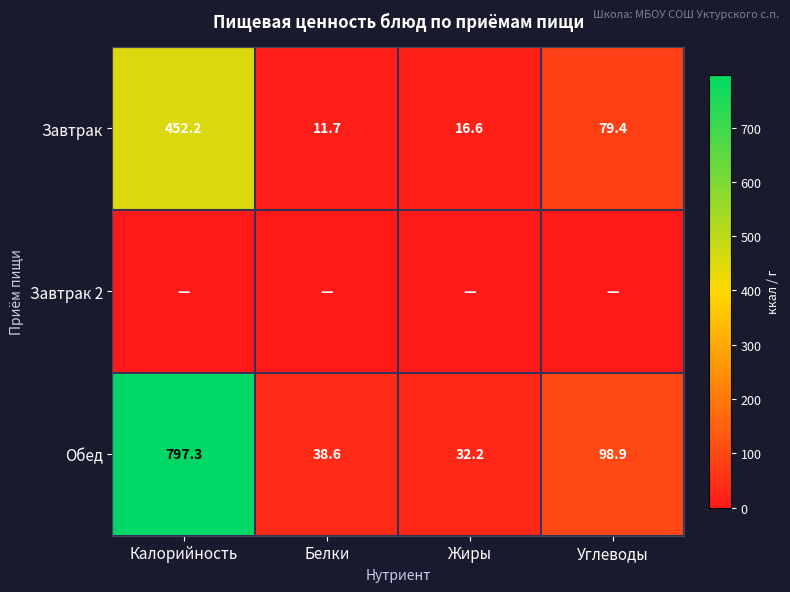

The Обед series shows 65.1 at Углеводы. True or false?

False